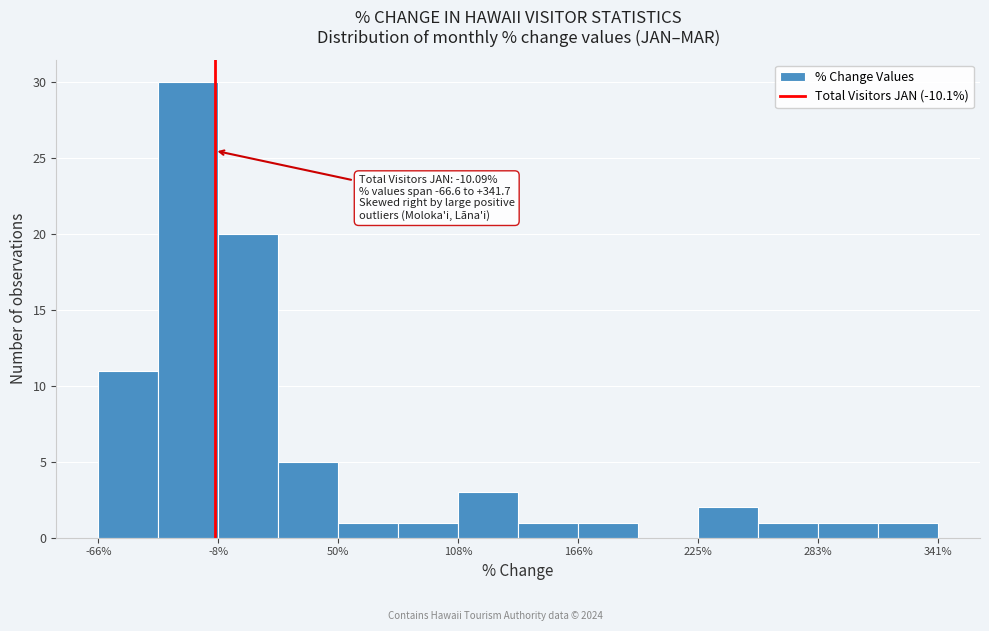

Around what value on the x-axis is the tallest bar? Give the approximate position of its centre, as read against the axis.

-20